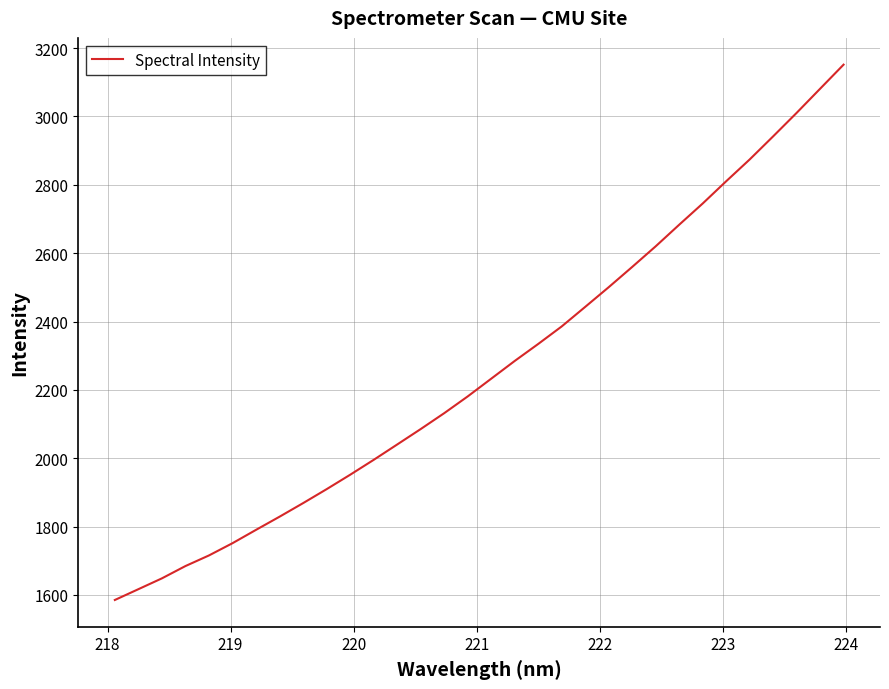

What is the minimum value shown in the chart?

1585.2